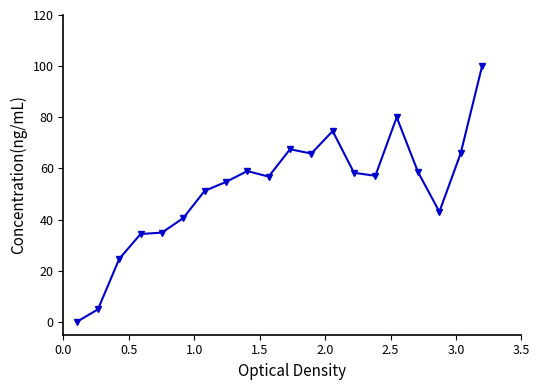

What is the sum of all values?

1032.3